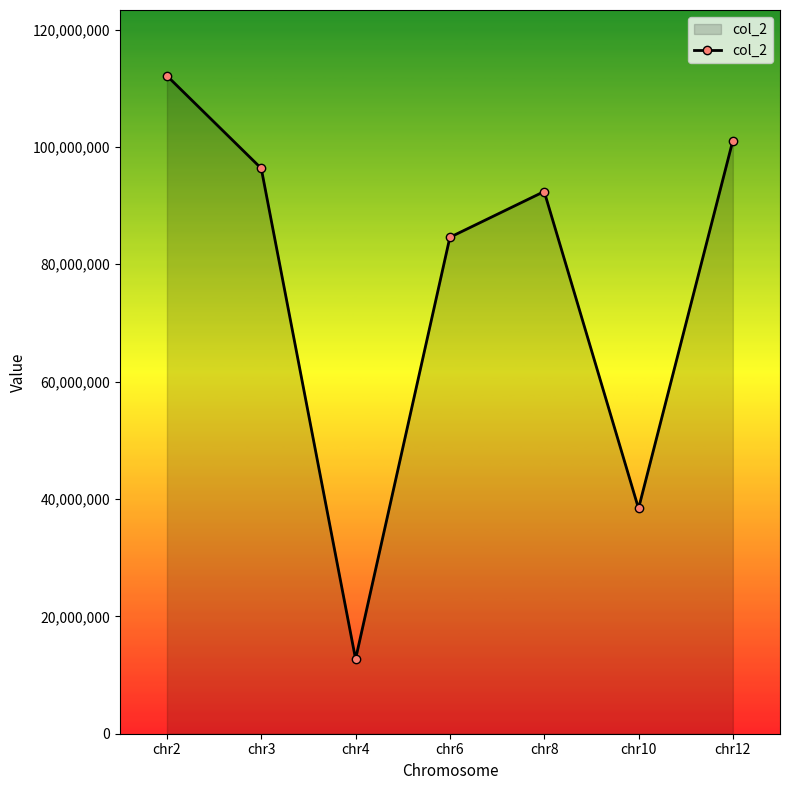

Which category has the lowest value across all series?

chr4